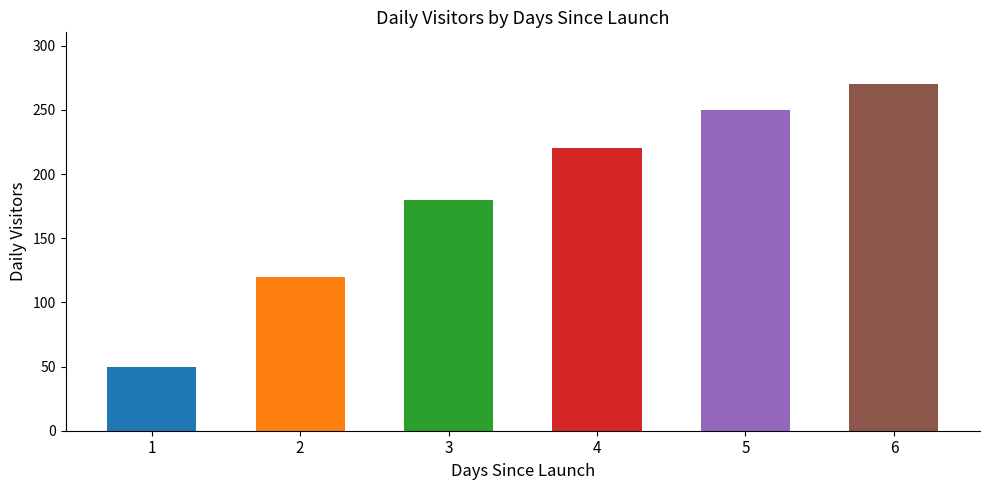

What is the value of the 2nd bar from the left?

120